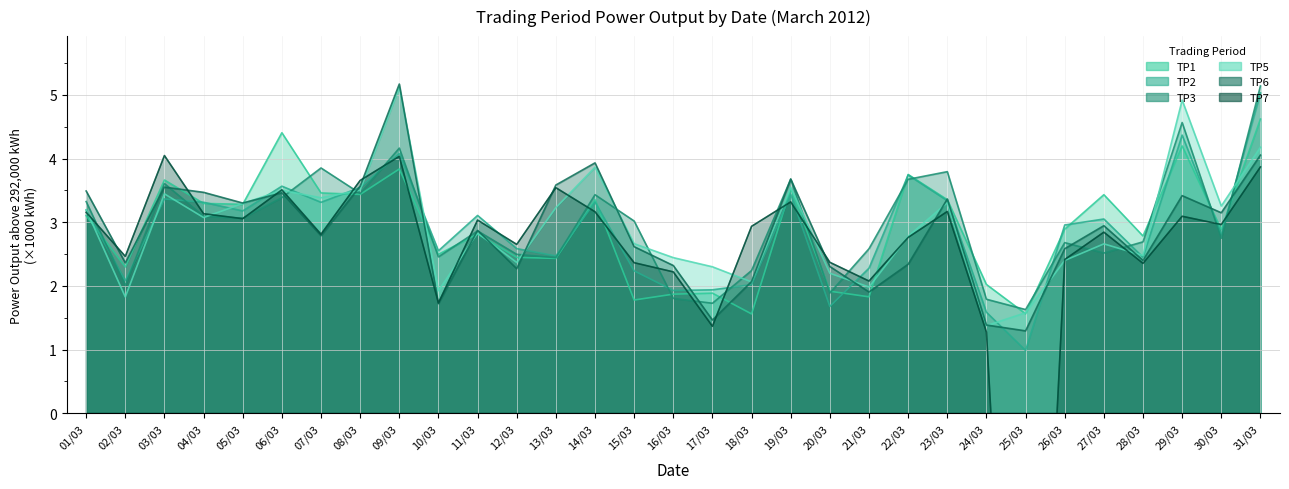

The value of TP5 at 05/03 is 1.2. True or false?

False